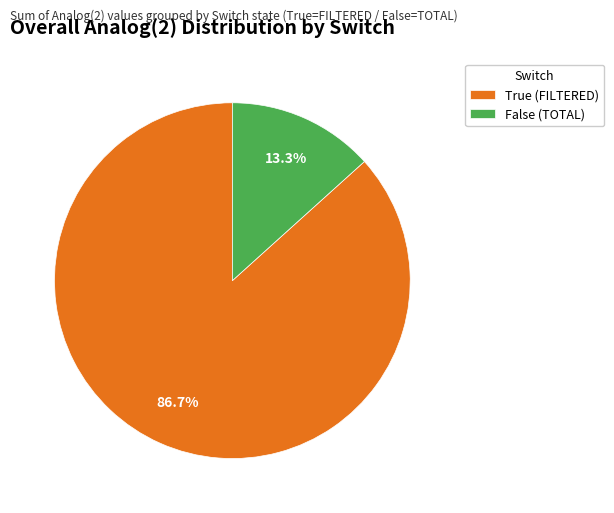

What is the total percentage of False (TOTAL) and True (FILTERED)?

100.0%